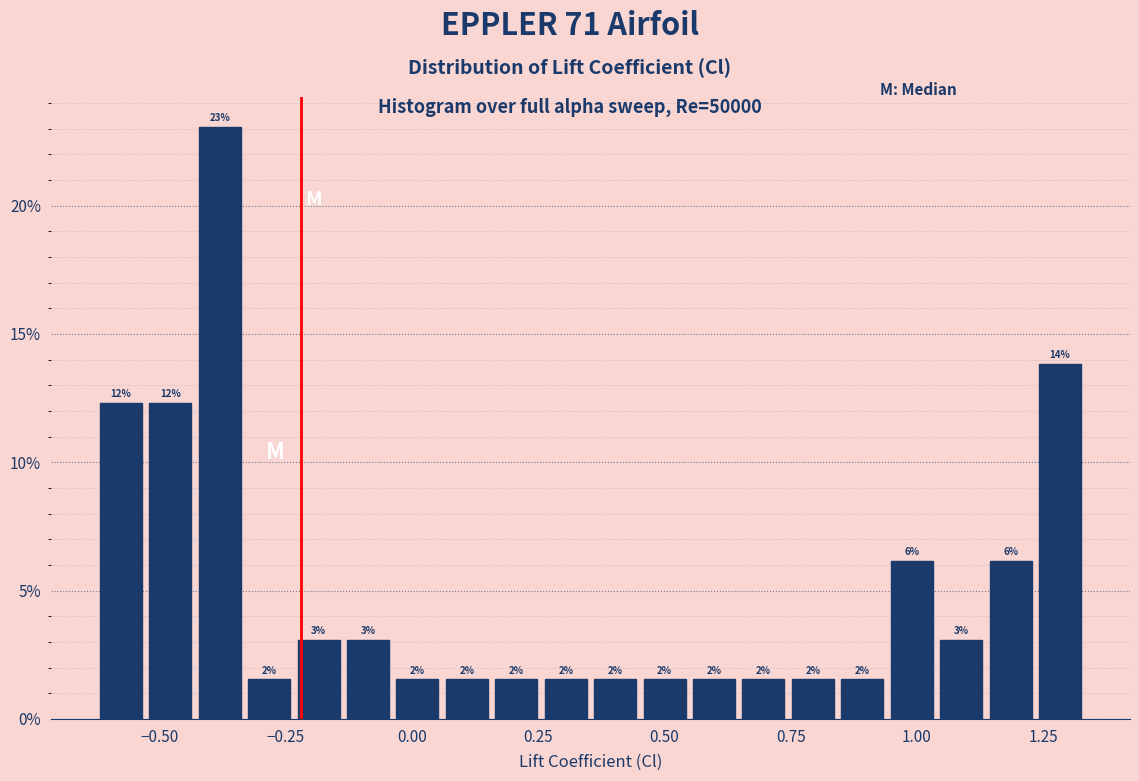

Around what value on the x-axis is the tallest bar? Give the approximate position of its centre, as read against the axis.

-0.40